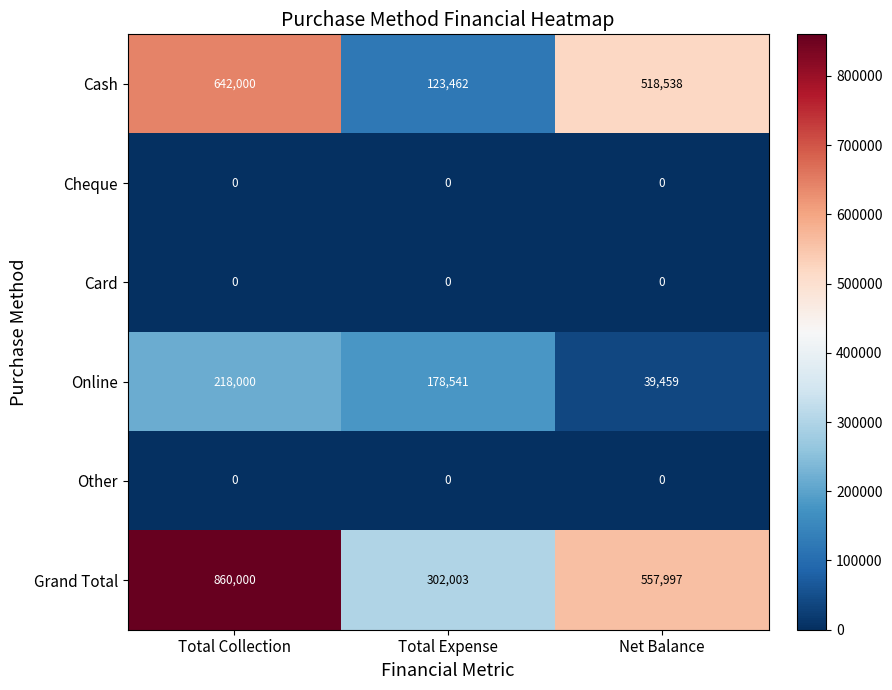

What is the lowest value of the Grand Total series?

302003